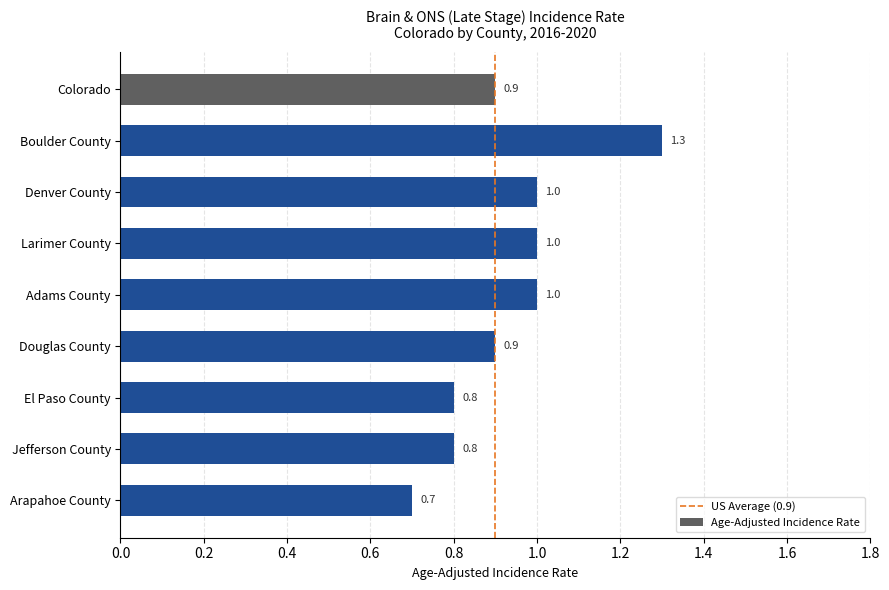

The chart shows a value of 0.8 at El Paso County. True or false?

True